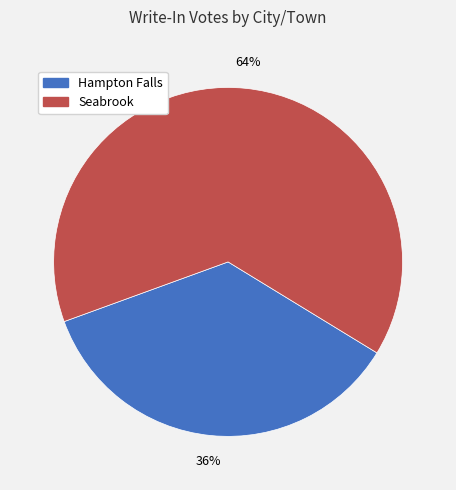

Which has a higher value, Hampton Falls or Seabrook?

Seabrook